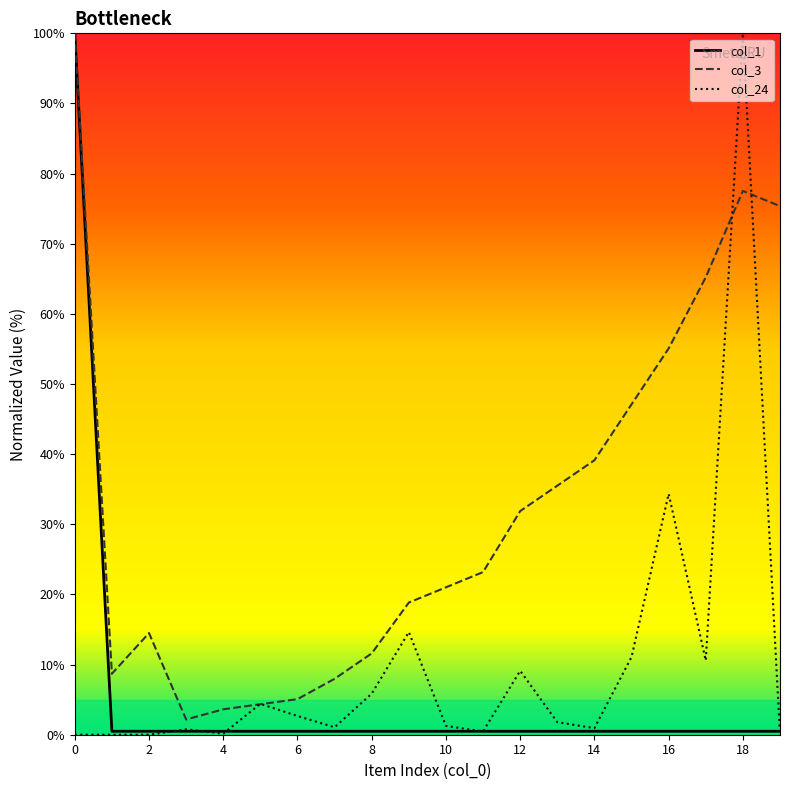

Rank the series by their average value, from lowest to highest.

col_1, col_24, col_3